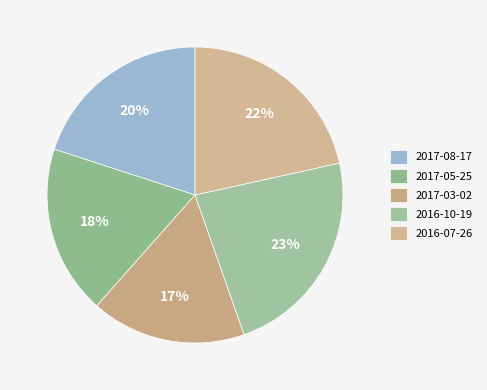

Which category has the biggest portion of the pie?

2016-10-19